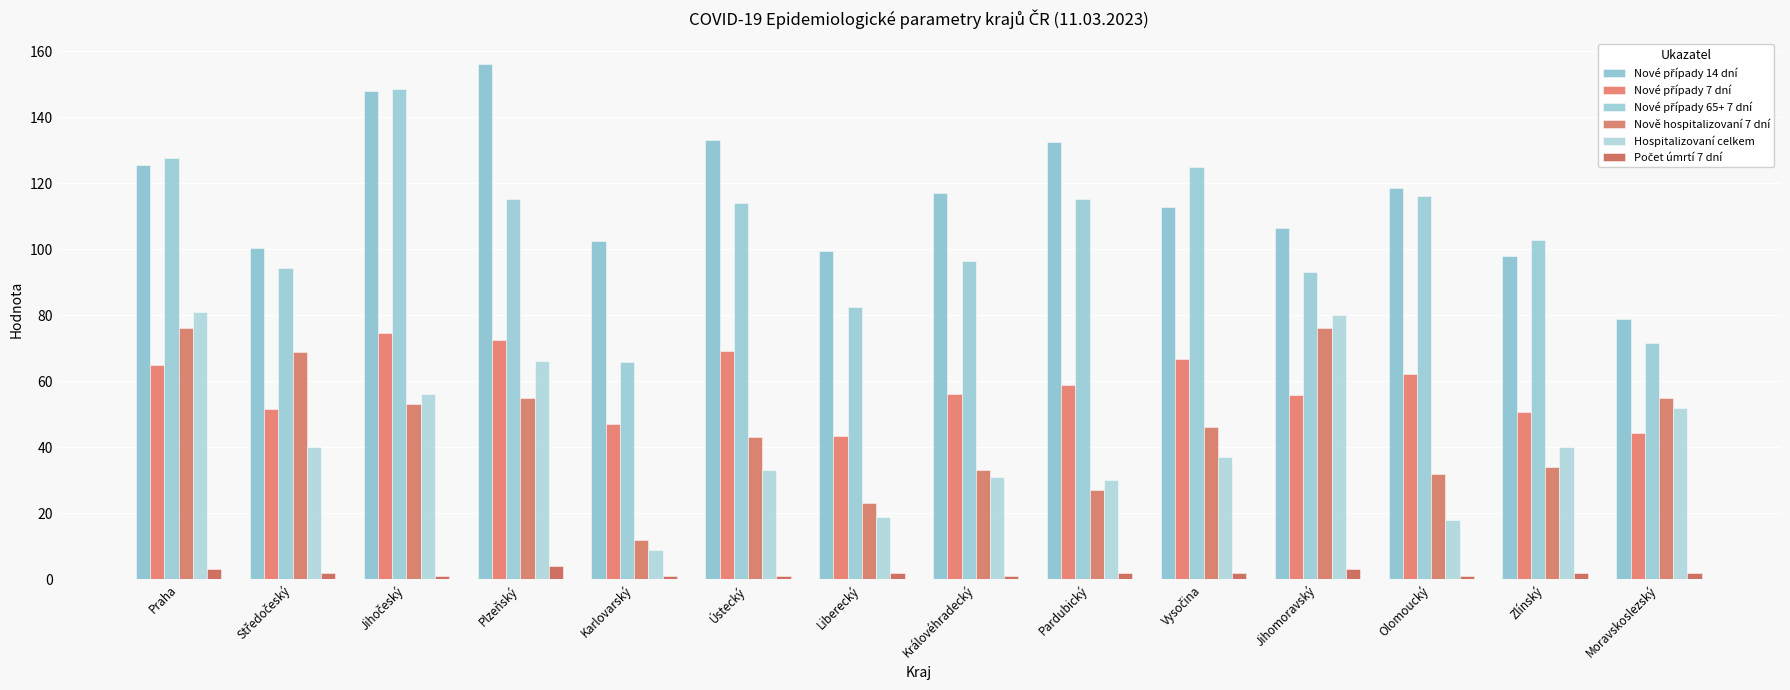

What is the difference between the Nové případy 65+ 7 dní values at Pardubický and Jihočeský?

33.3